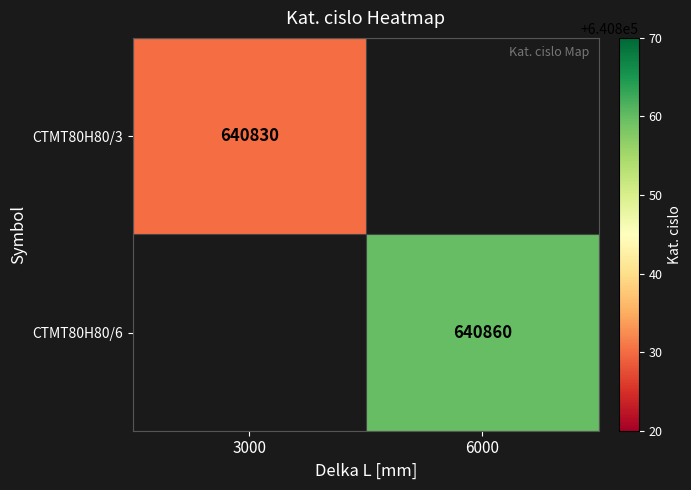

The value of CTMT80H80/6 at 6000 is 640860. True or false?

True